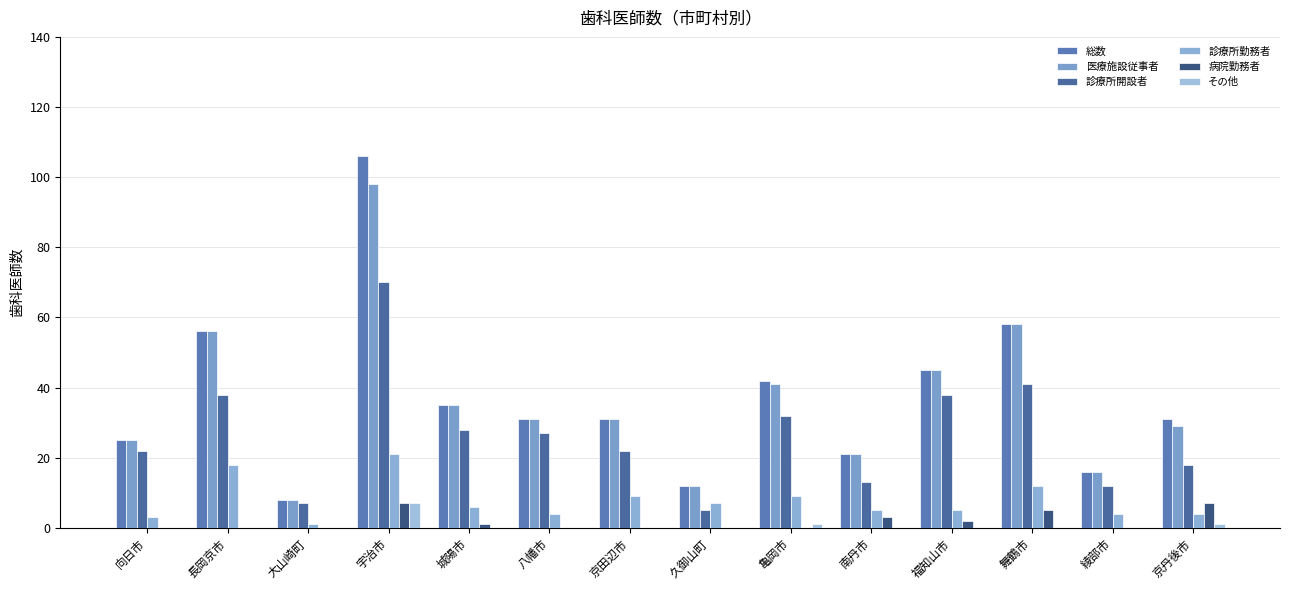

The その他 series shows 1 at 亀岡市. True or false?

True